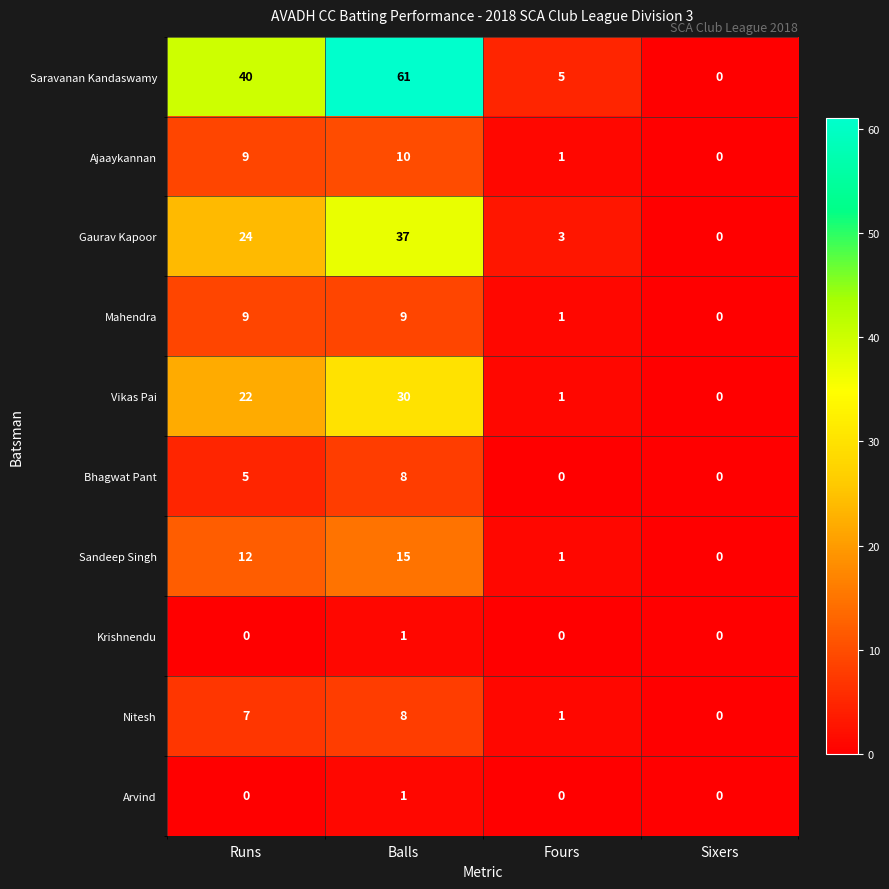

Is it true that Arvind equals 0 at Runs?

True